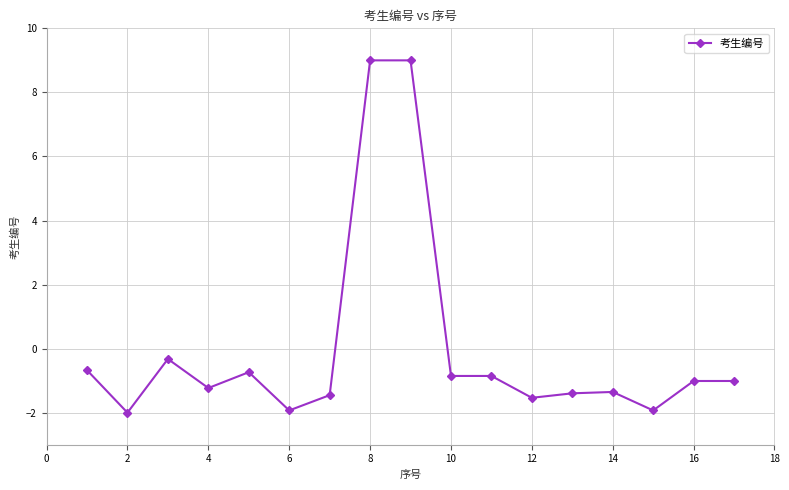

Reading left to right, what are all the values shown in this chart?

-0.7	-2.0	-0.3	-1.2	-0.7	-1.9	-1.5	9.0	9.0	-0.9	-0.9	-1.5	-1.4	-1.4	-1.9	-1.0	-1.0